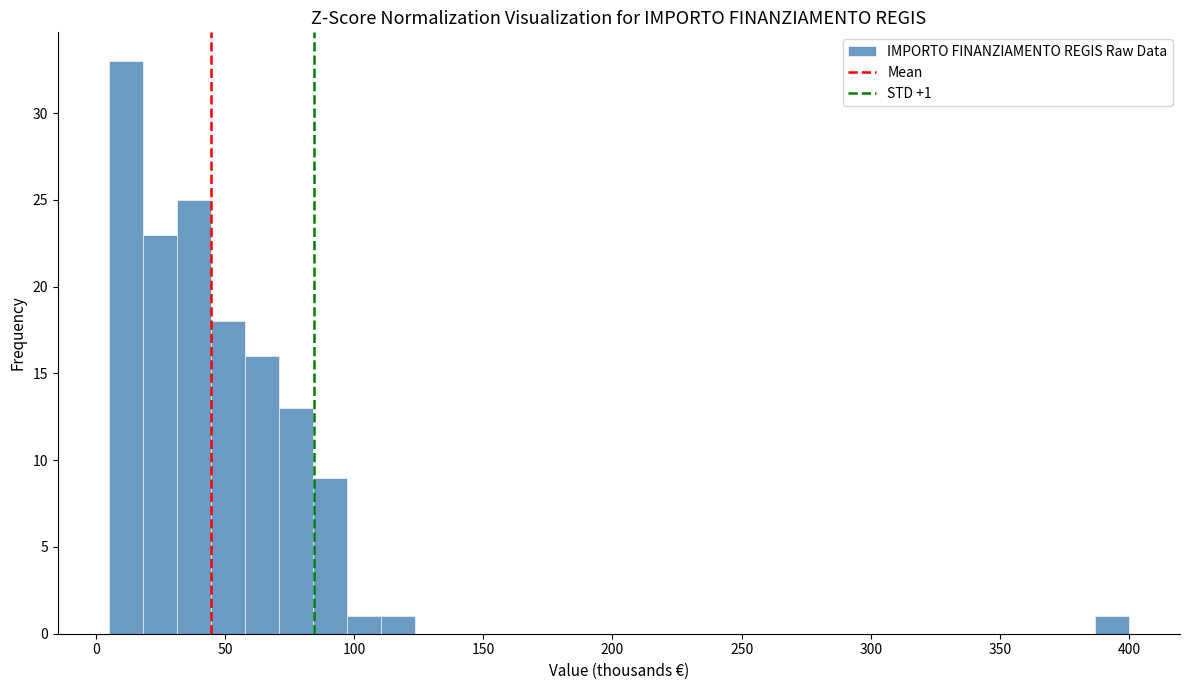

Around what value on the x-axis is the tallest bar? Give the approximate position of its centre, as read against the axis.

10